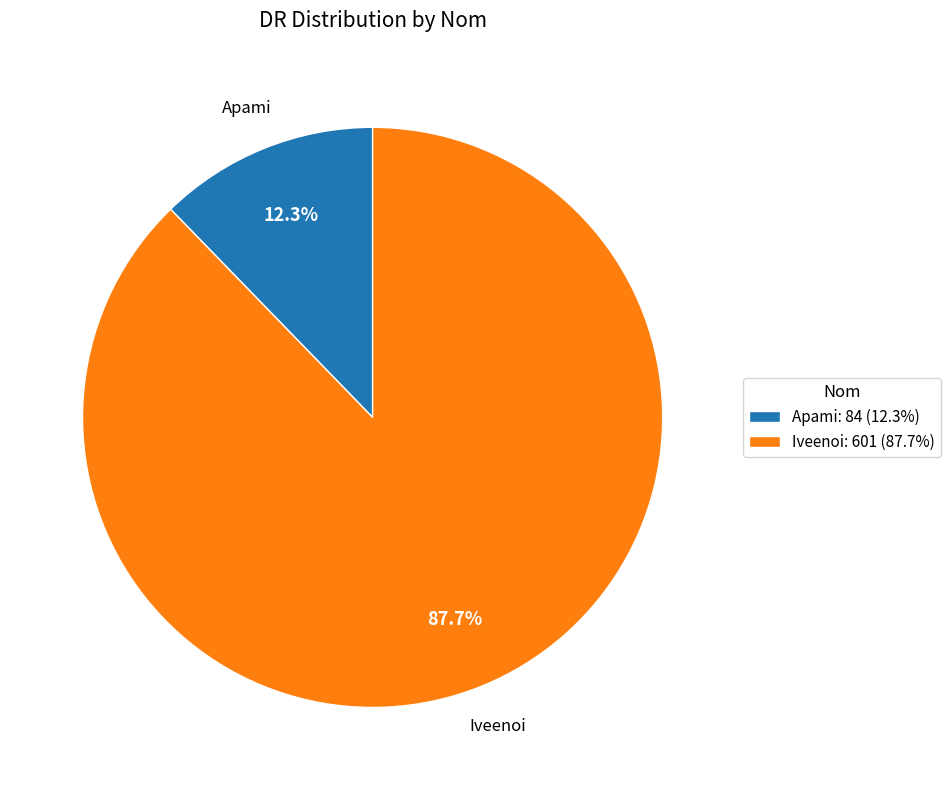

Which slice is the smallest?

Apami